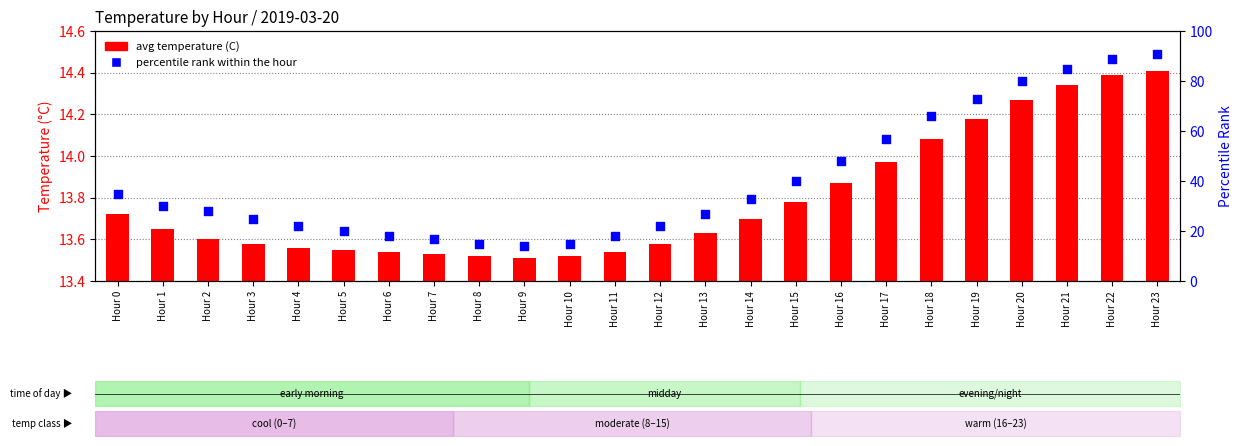

Which series has the largest Y range (max minus min)?

percentile rank within the hour